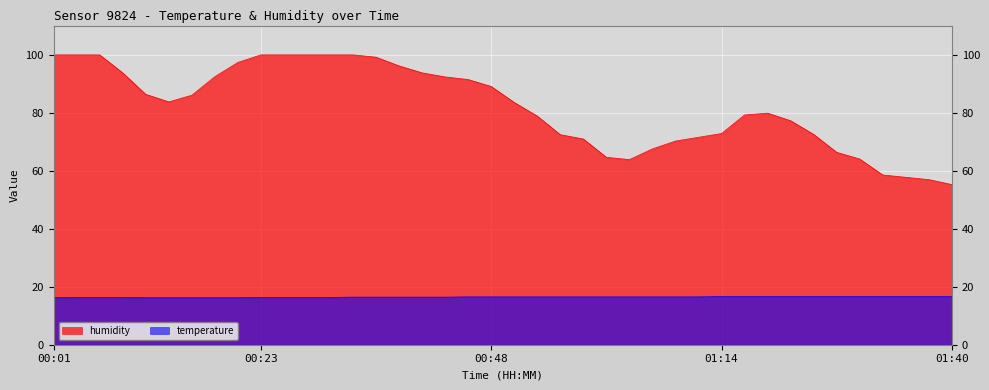

True or false: temperature and humidity cross at least once.

False